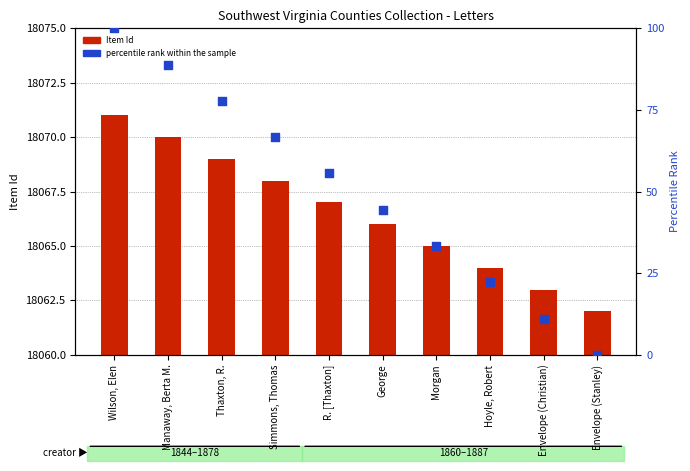

Which series reaches the minimum Y coordinate?

percentile rank within the sample